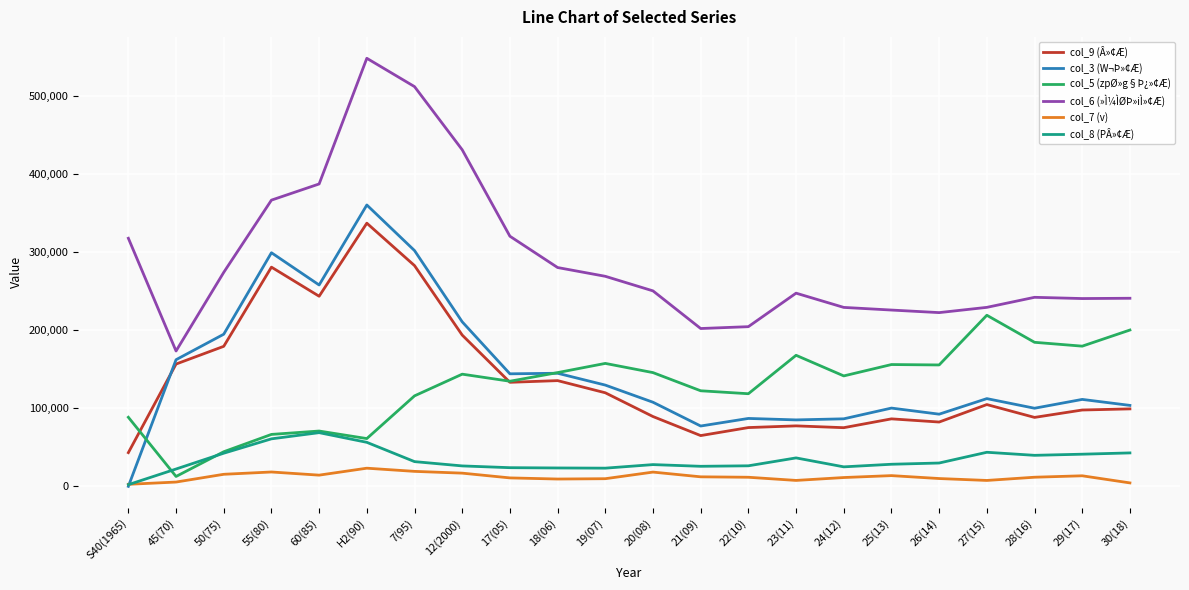

What is the sum of all col_8 (PÂ»¢Æ) values?

749092